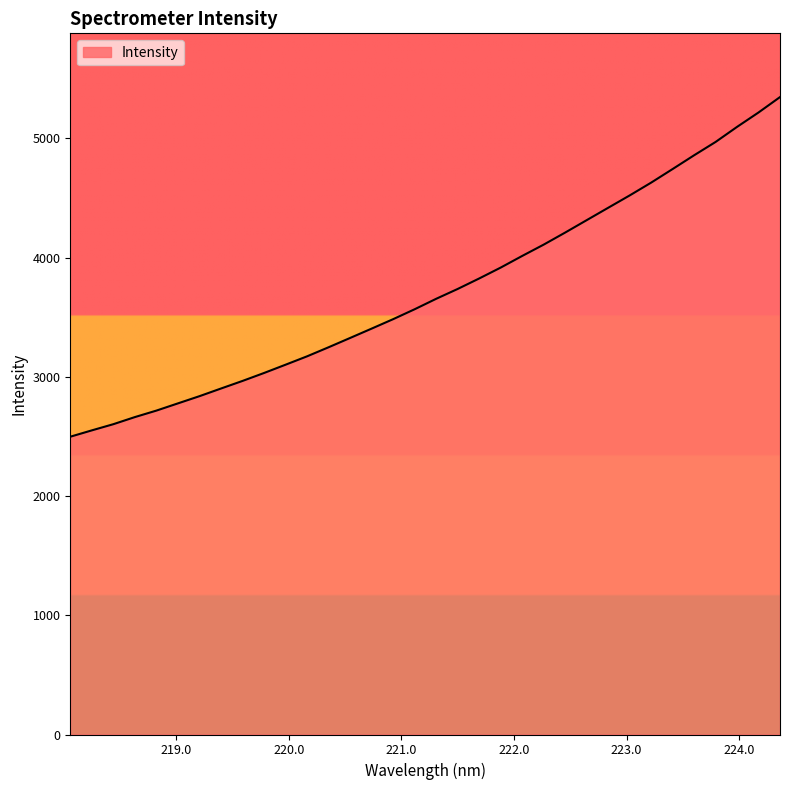

What is the minimum value shown in the chart?

2498.1